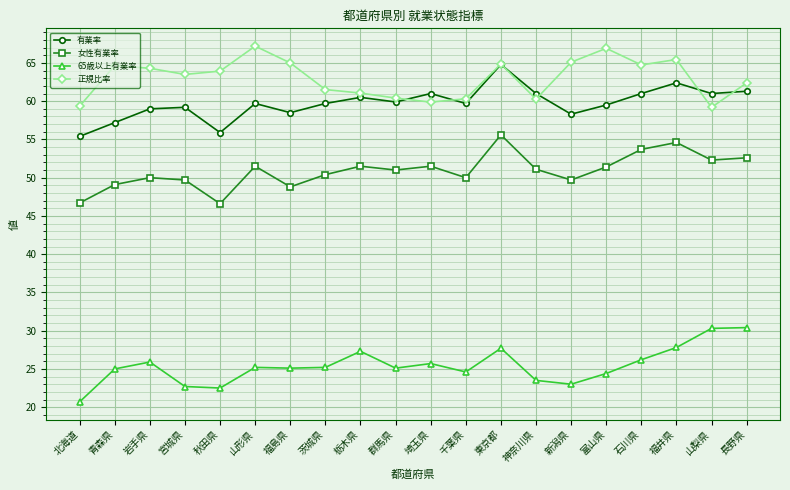

True or false: 正規比率 and 女性有業率 cross at least once.

False